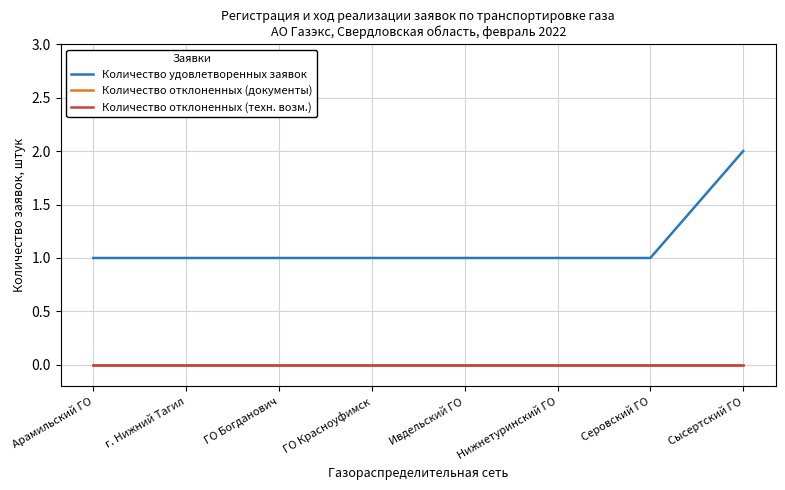

What is the value of the Количество удовлетворенных заявок point at the 8th from the left?

2